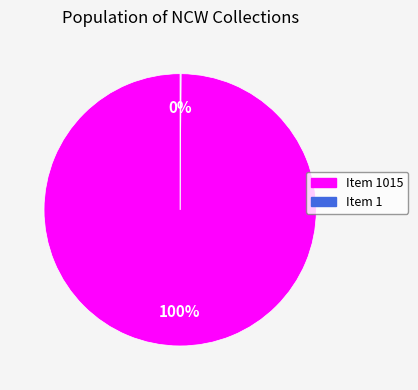

To the nearest percent, what is the average slice percentage?

50%